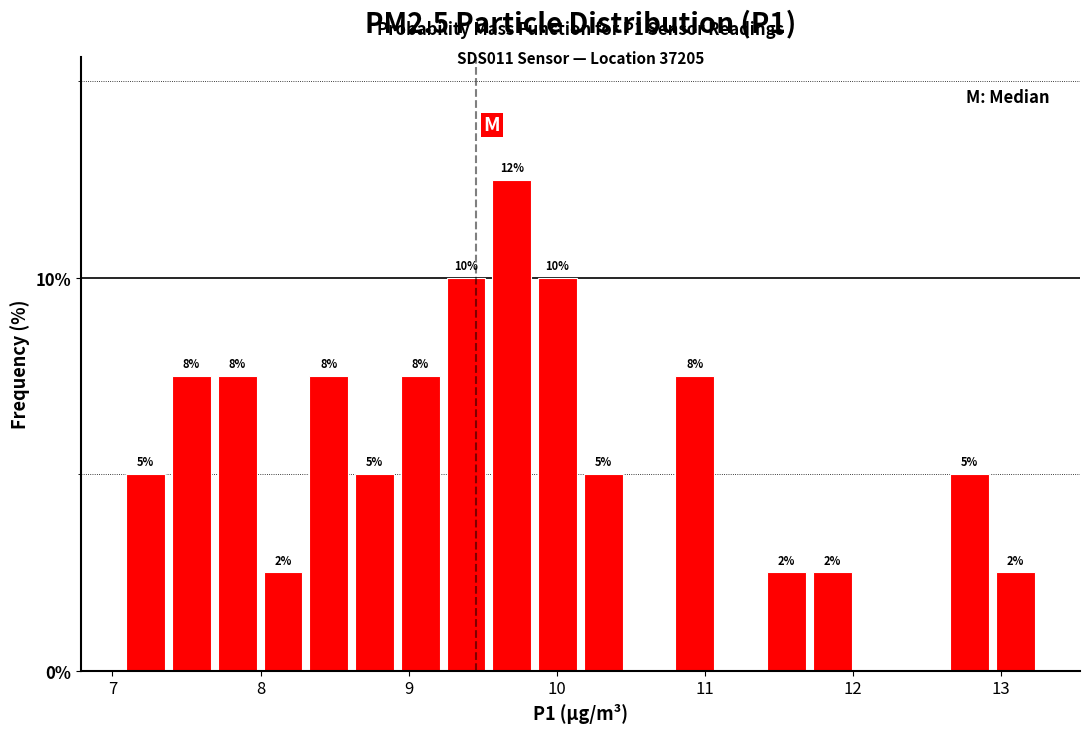

Read against the x-axis, roughly where is the centre of the tallest bar?

9.7